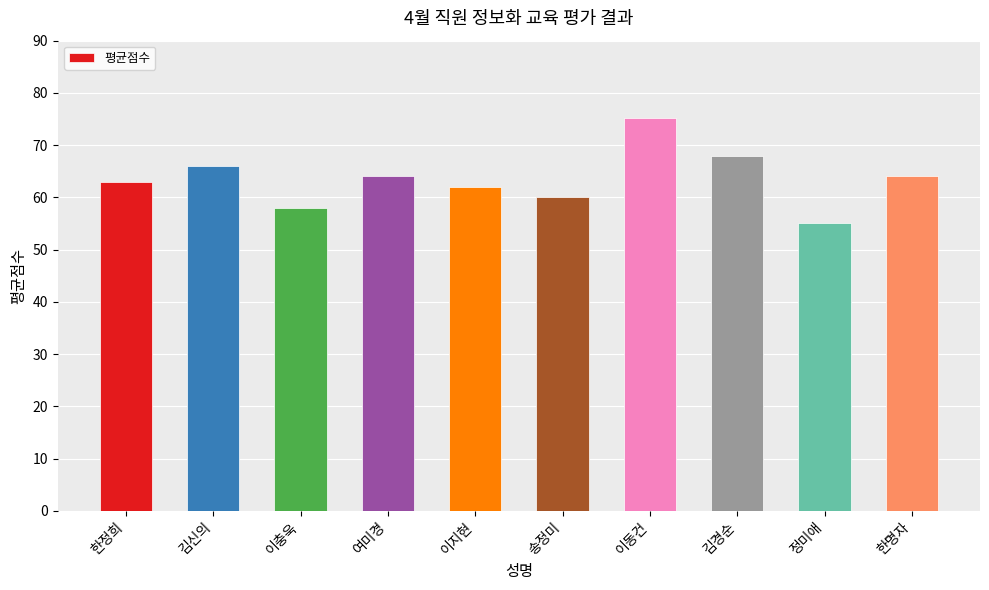

What position from the left is 송정미?

6